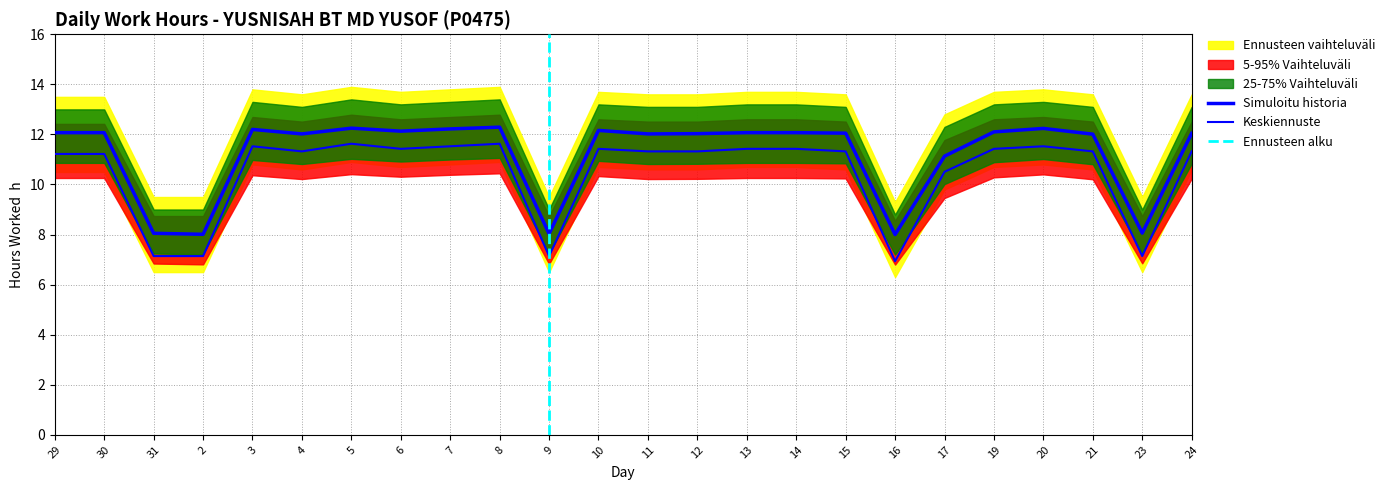

True or false: Upper Band and Hours Worked intersect in this chart.

False